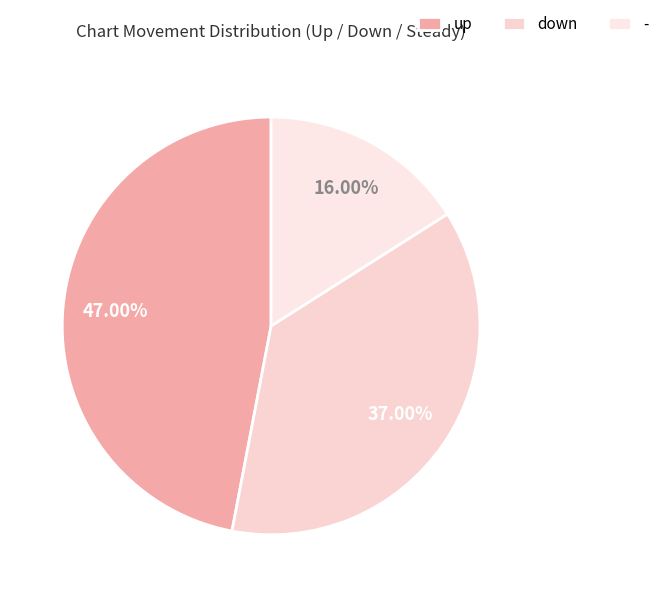

Which slice is the smallest?

-